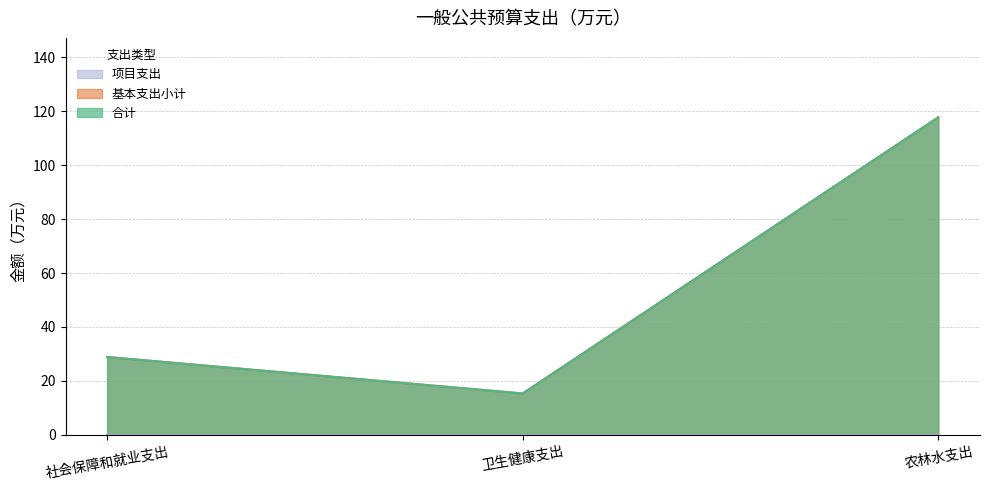

Which series has the widest spread of values?

合计